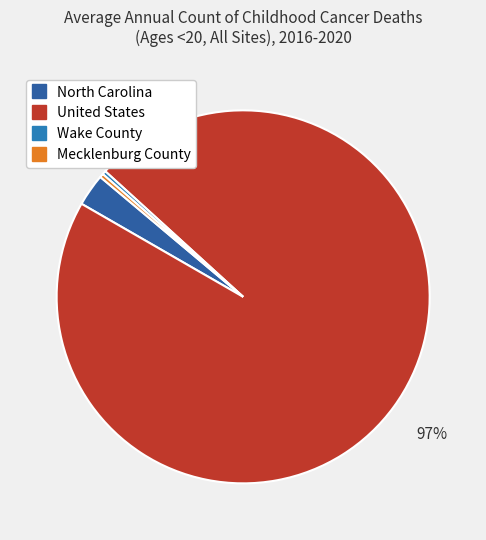

How many segments does this pie chart have?

4